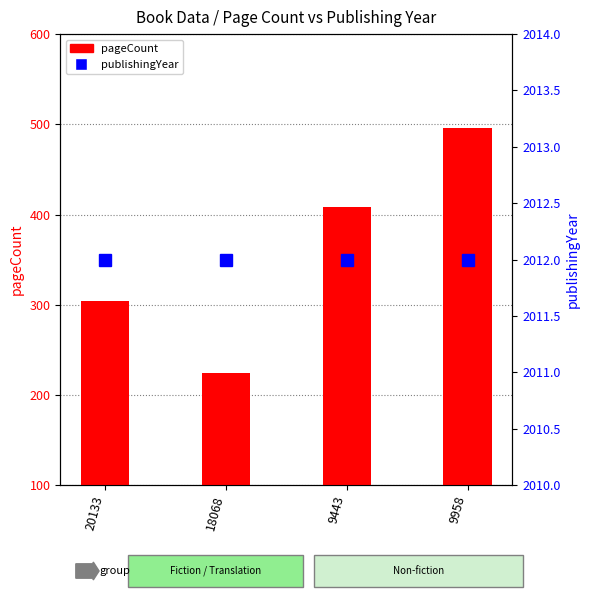

Reading right to left, list all the values displayed in this chart.

pageCount: 496	408	224	304
publishingYear: 2012	2012	2012	2012